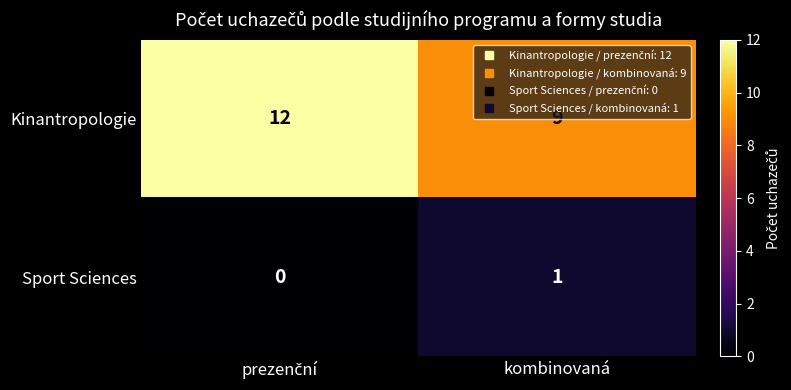

The Sport Sciences series shows 1 at kombinovaná. True or false?

True